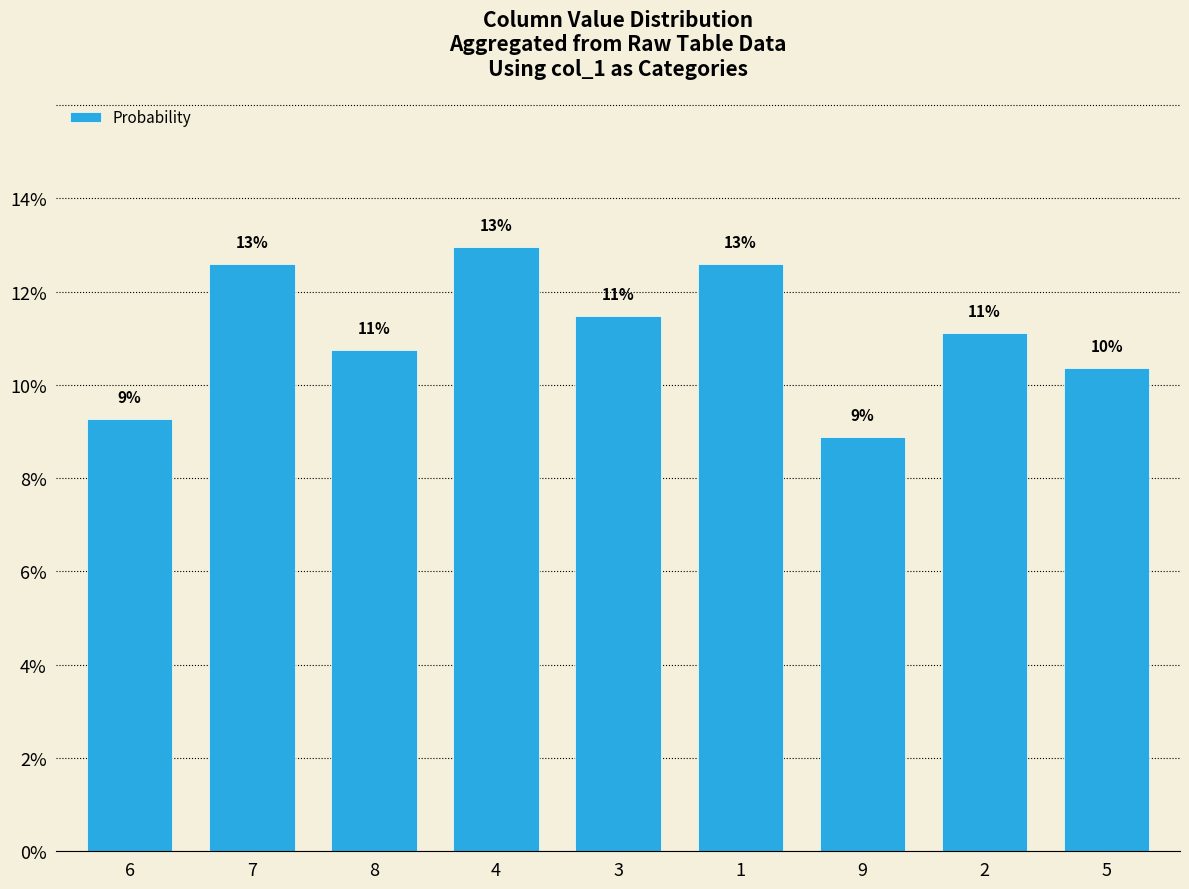

Is it true that the value at 7 is 12.6?

True